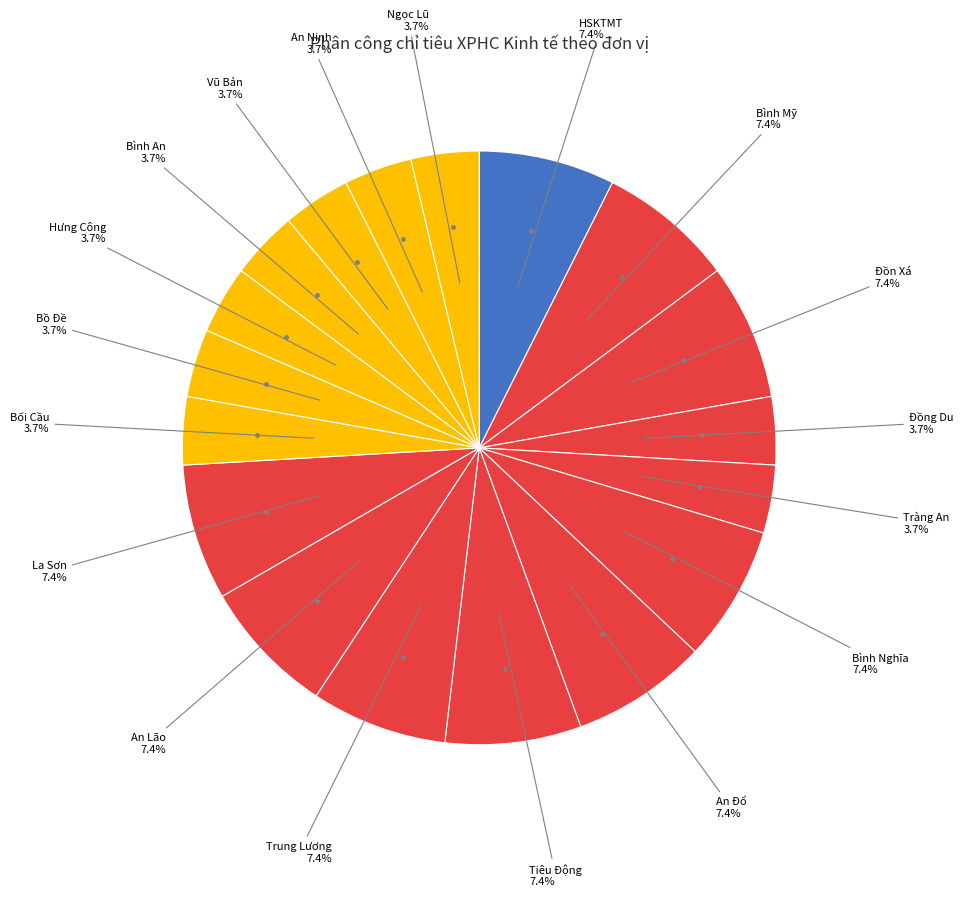

Rank the categories by value from highest to lowest.

HSKTMT, Bình Mỹ, Đồn Xá, Bình Nghĩa, An Đổ, Tiêu Động, Trung Lương, An Lão, La Sơn, Đồng Du, Tràng An, Bối Cầu, Bồ Đề, Hưng Công, Bình An, Vũ Bản, An Ninh, Ngọc Lũ